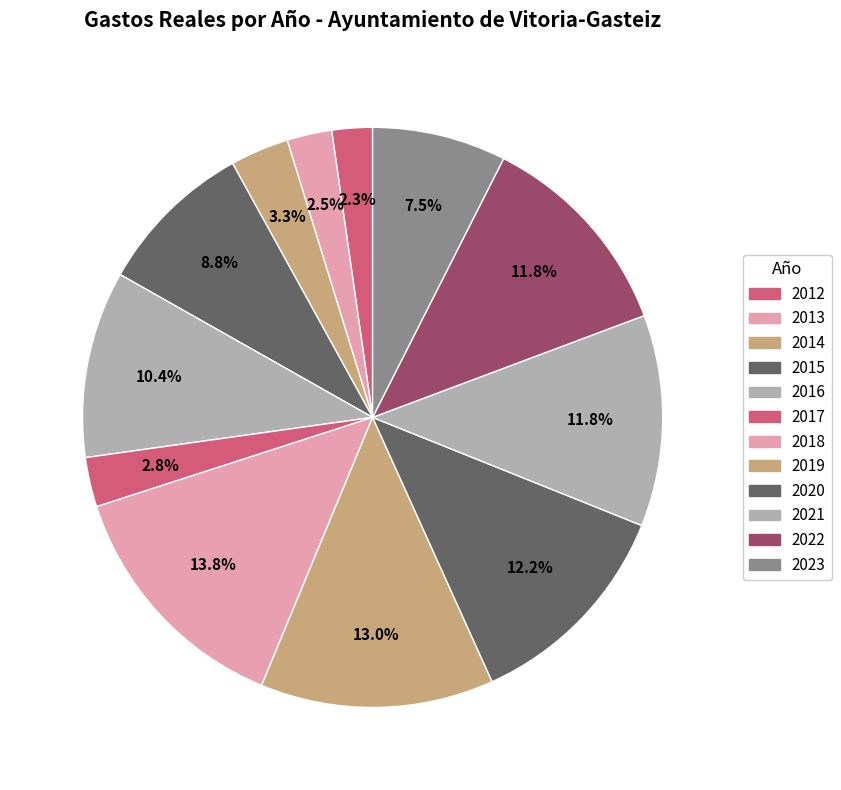

How many slices are in this pie chart?

12